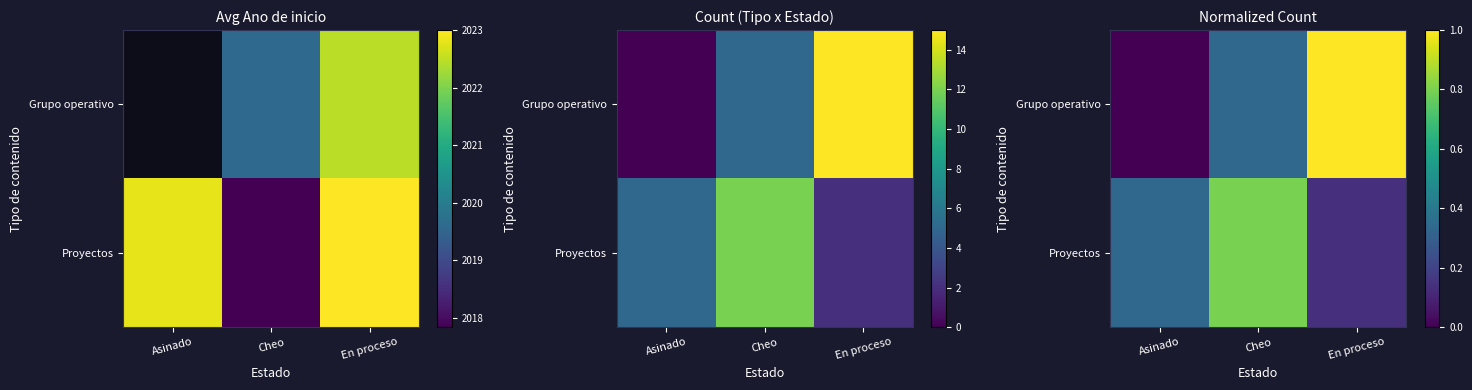

Is the value of Grupo operativo at Cheo greater than the value of Proyectos at En proceso?

Yes